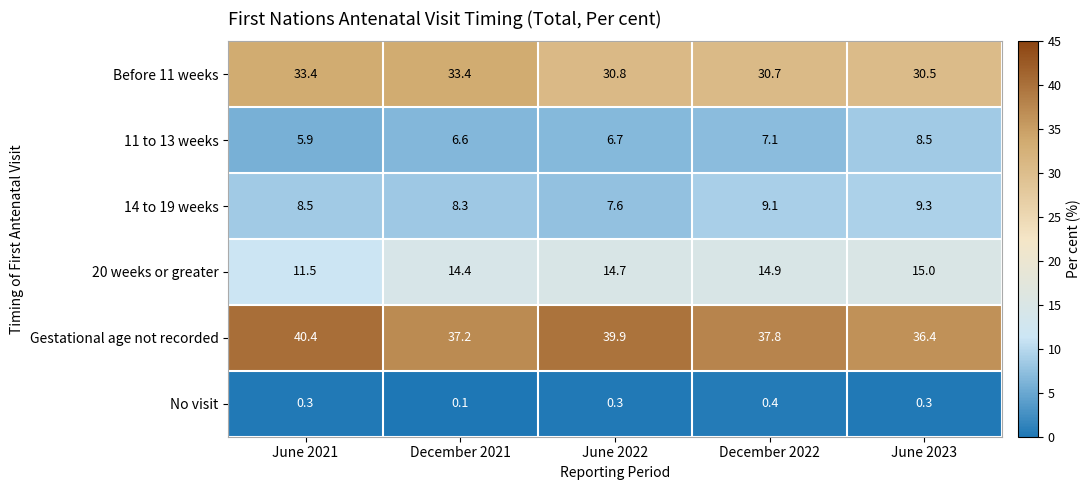

What is the approximate value of No visit at December 2022?

0.4